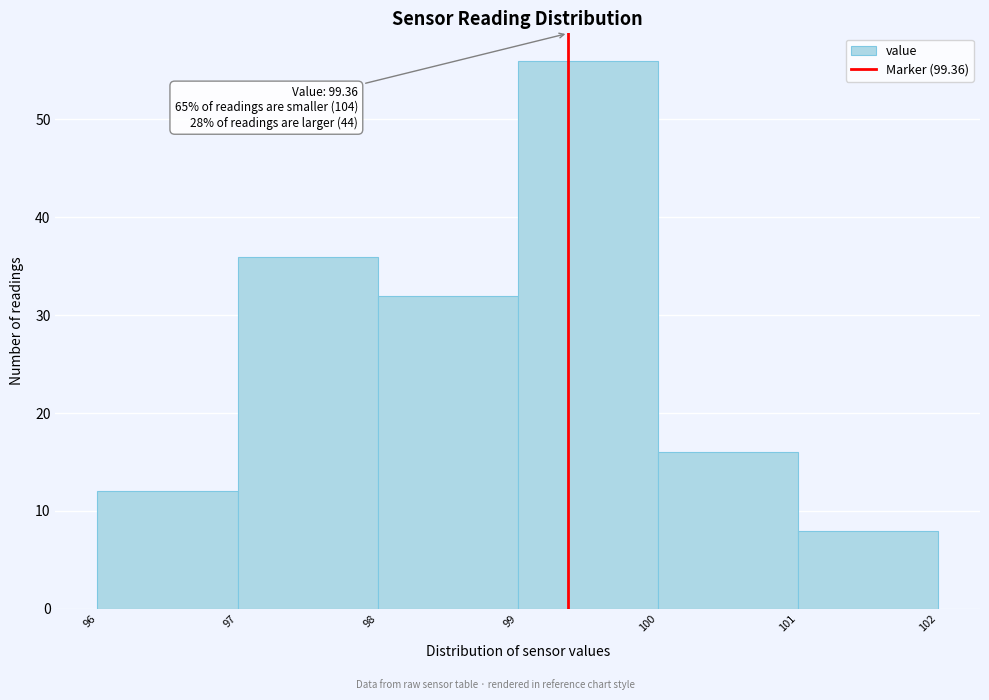

Which range on the x-axis has the tallest bar?

99 to 100